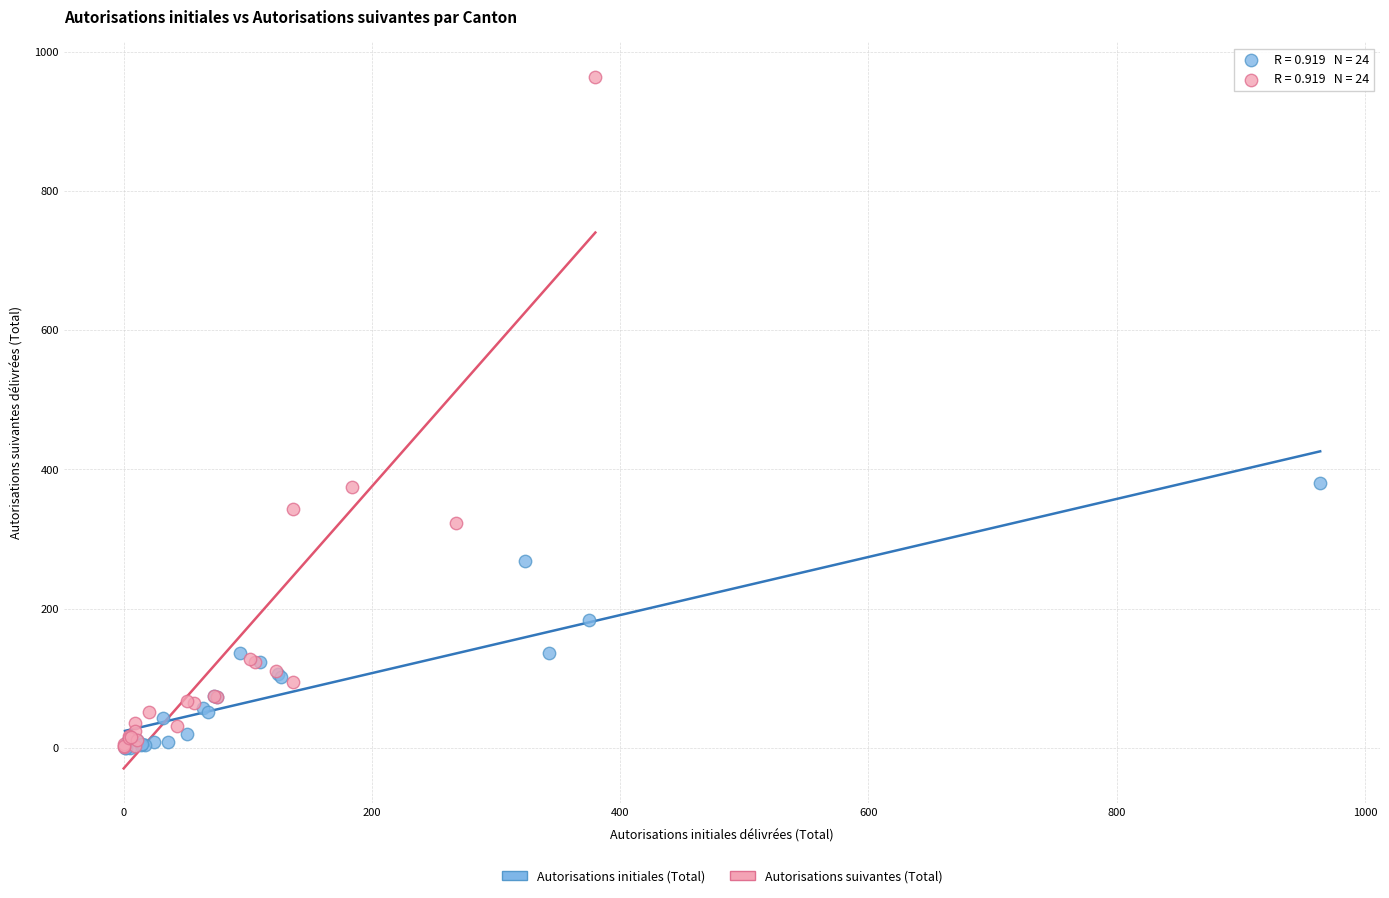

What are all the series names shown in the legend?

Autorisations initiales (Total), Autorisations suivantes (Total)